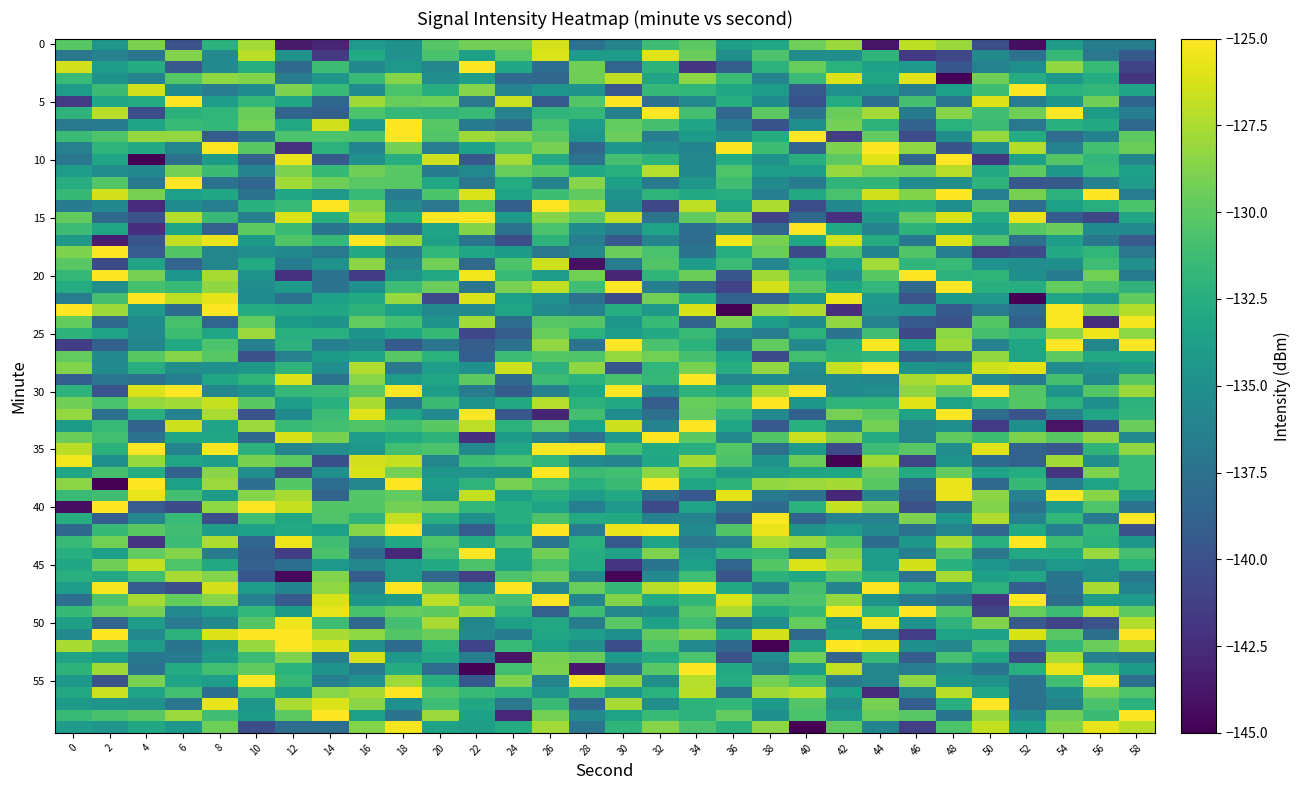

Which category has the highest value across all series?

26